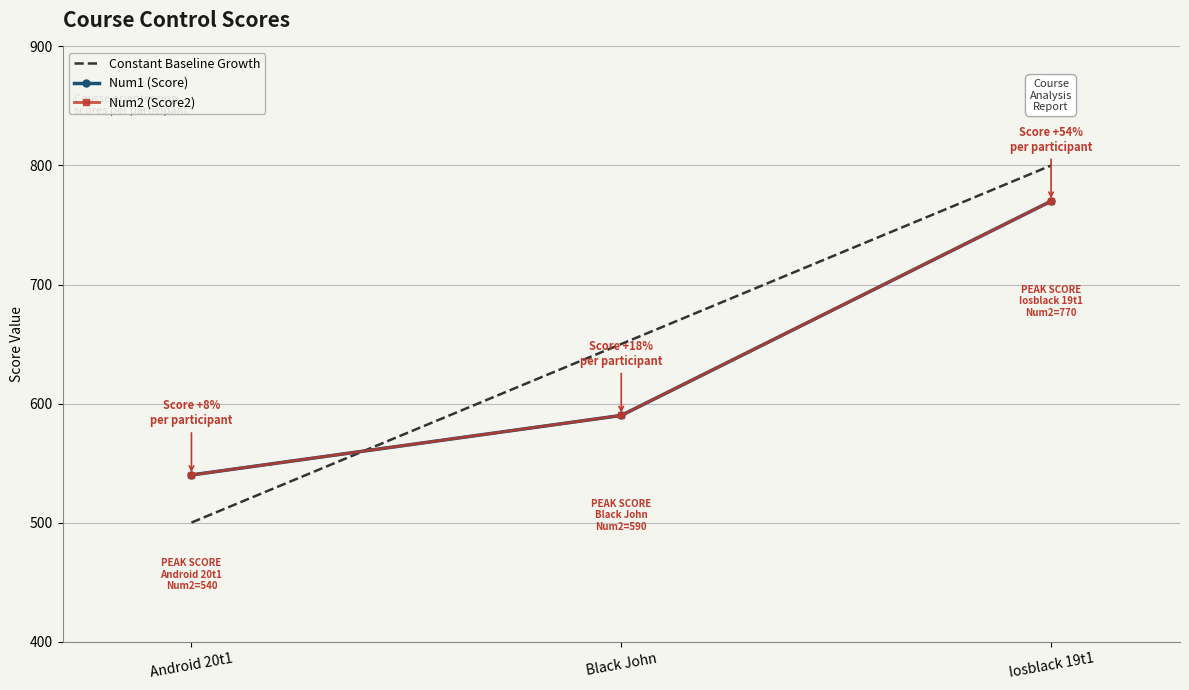

Count the number of categories in the chart.

3